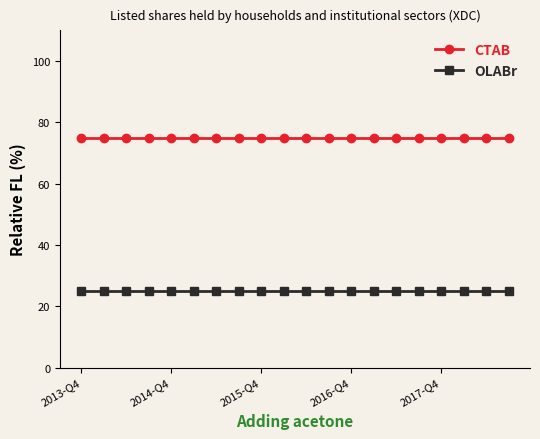

What is the minimum value shown in the chart?

25